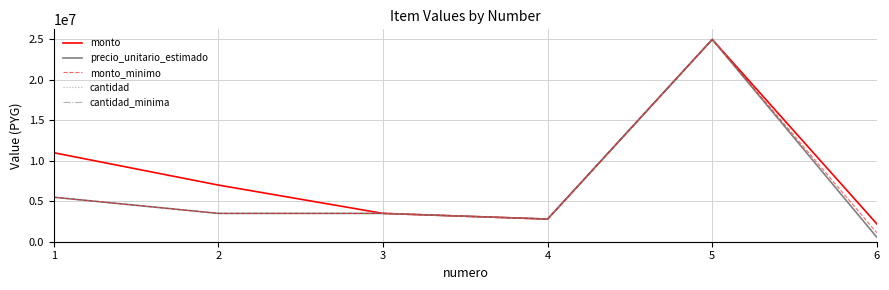

True or false: monto_minimo has a value of 1100000 at 6.

True